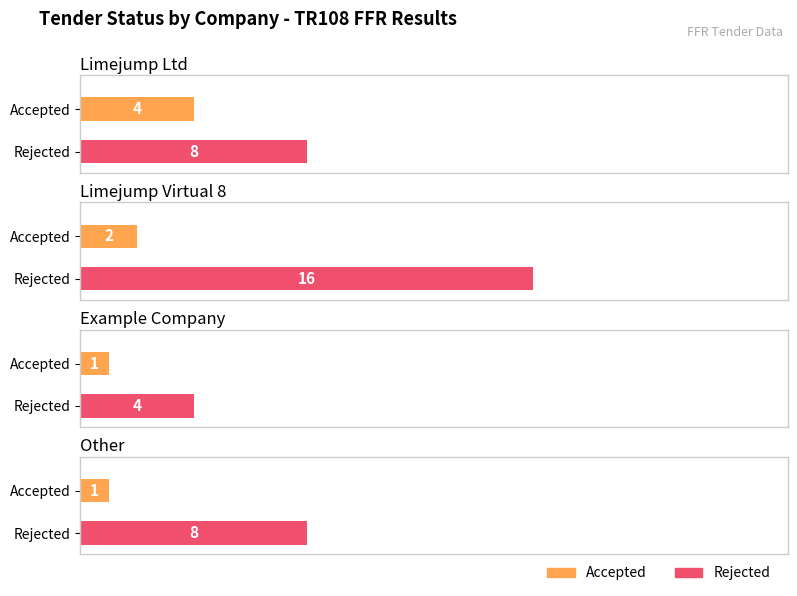

What is the sum of all Accepted values?

8